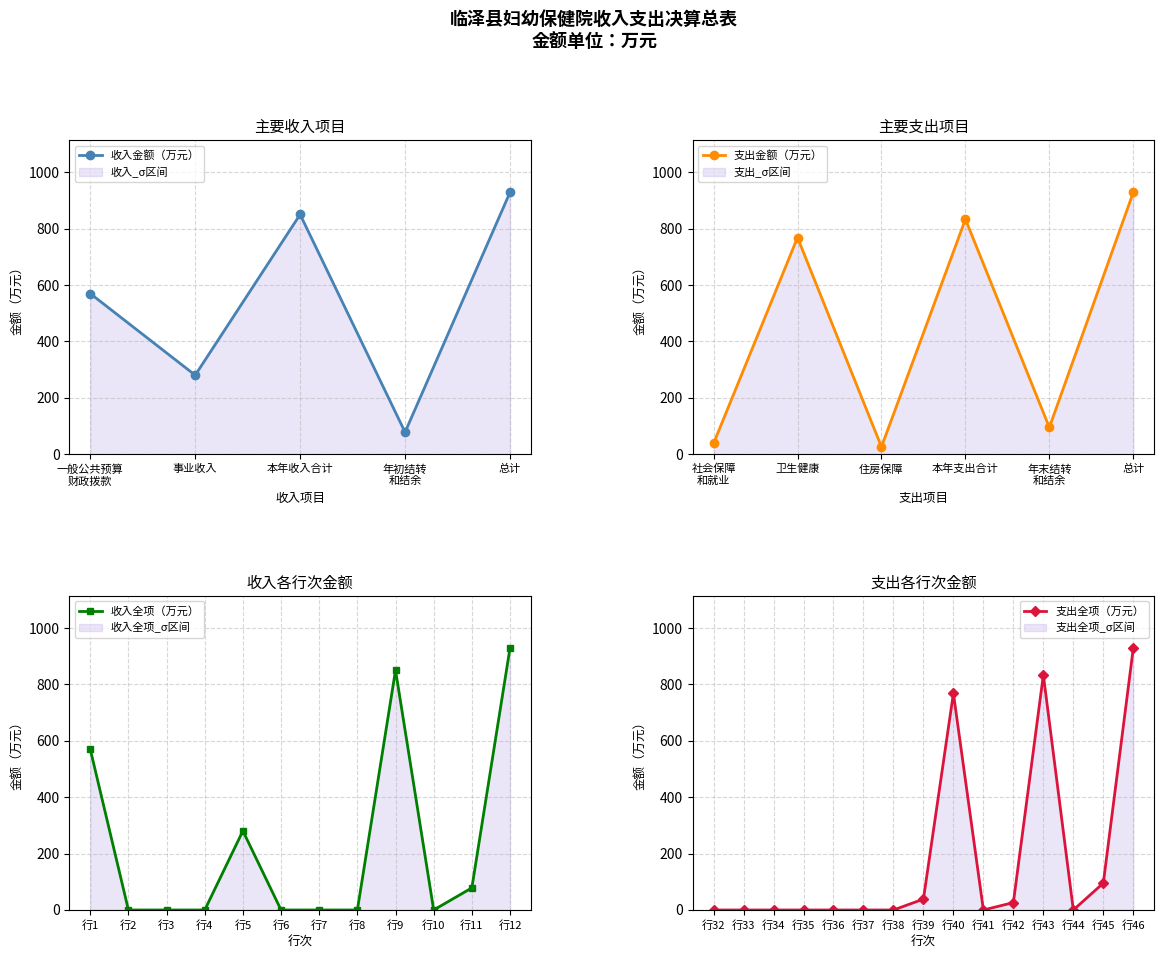

Which category has the highest value in the 收入全项（万元） series?

行12